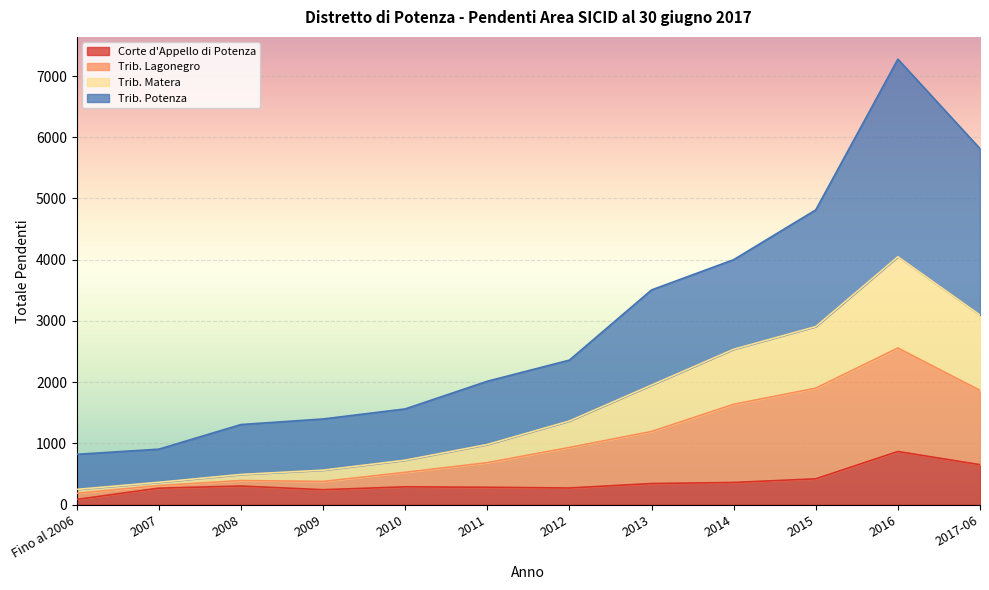

Reading right to left, what are all the values shown in this chart?

Corte d'Appello di Potenza: 654	869	423	363	346	273	285	292	245	305	270	86
Trib. Lagonegro: 1867	2559	1903	1640	1196	935	687	529	380	395	313	187
Trib. Matera: 3097	4049	2908	2538	1953	1367	983	727	564	494	366	250
Trib. Potenza: 5813	7275	4814	4001	3507	2361	2016	1564	1400	1309	907	823